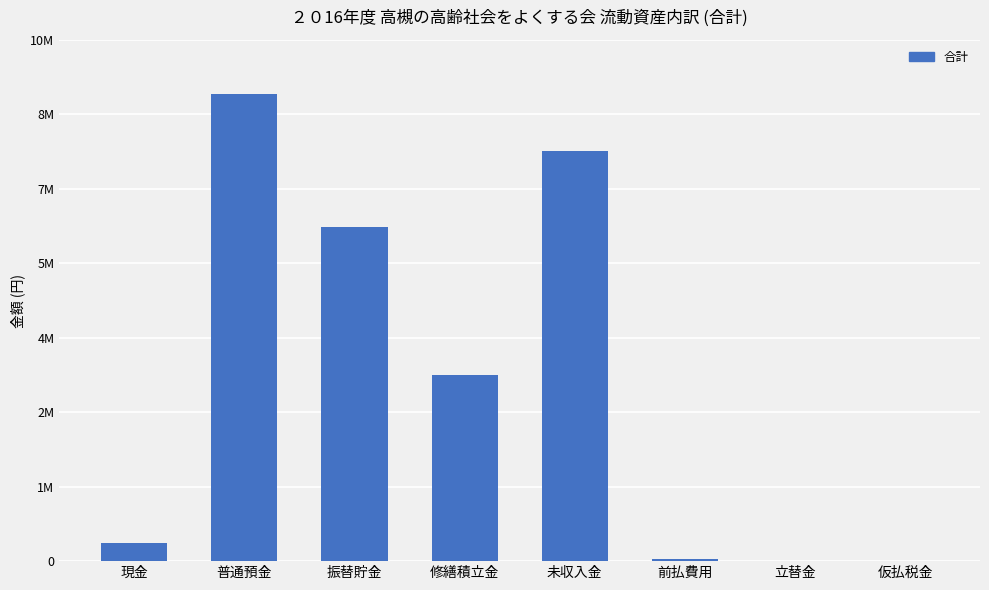

Rank the categories by value from lowest to highest.

仮払税金, 立替金, 前払費用, 現金, 修繕積立金, 振替貯金, 未収入金, 普通預金